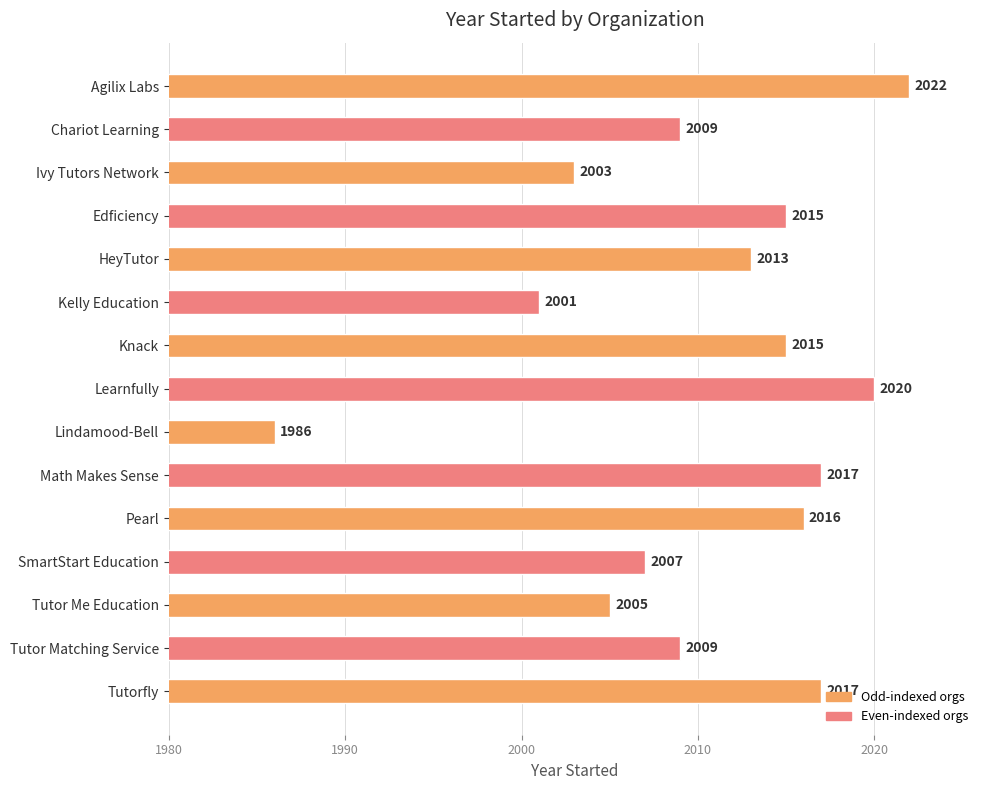

Where is the data nearest to the value 2004?

Ivy Tutors Network